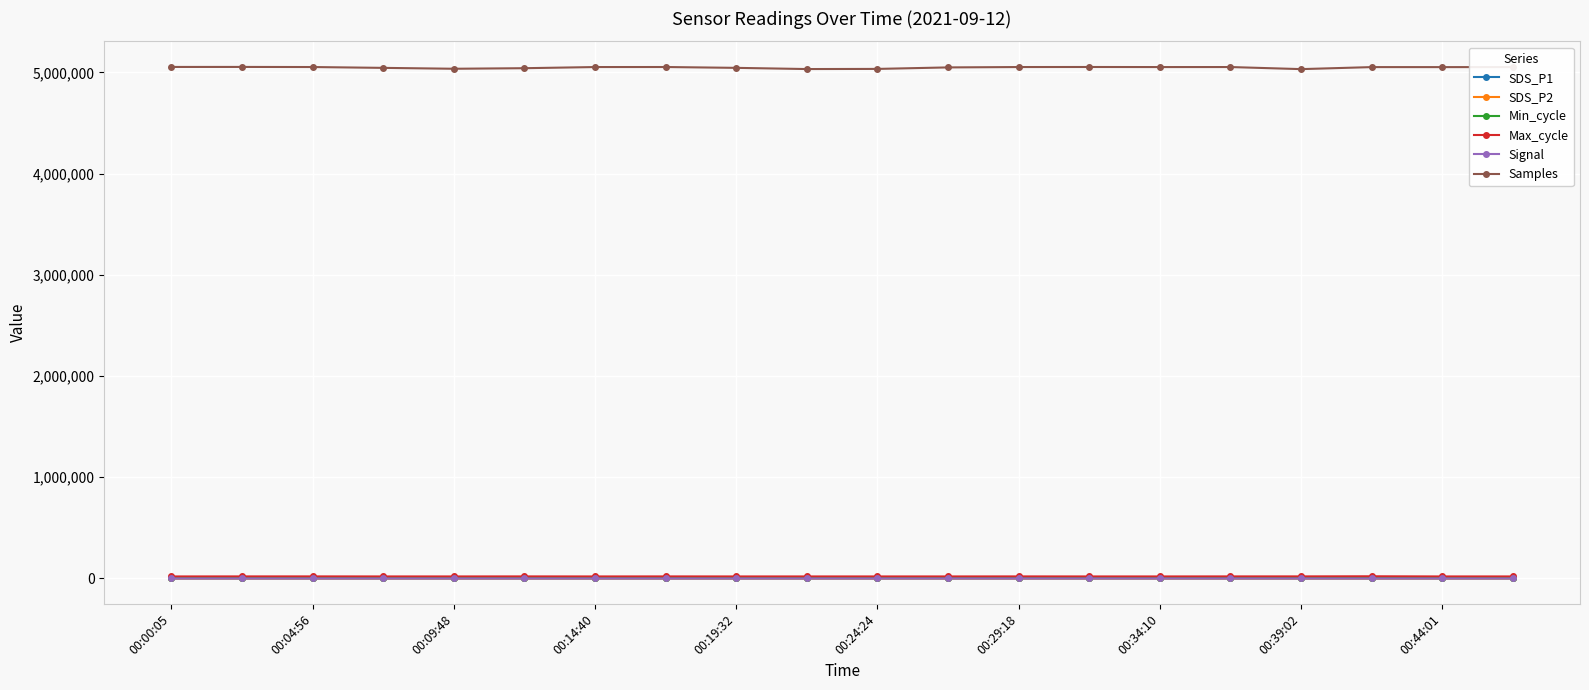

True or false: SDS_P2 and Samples cross at least once.

False